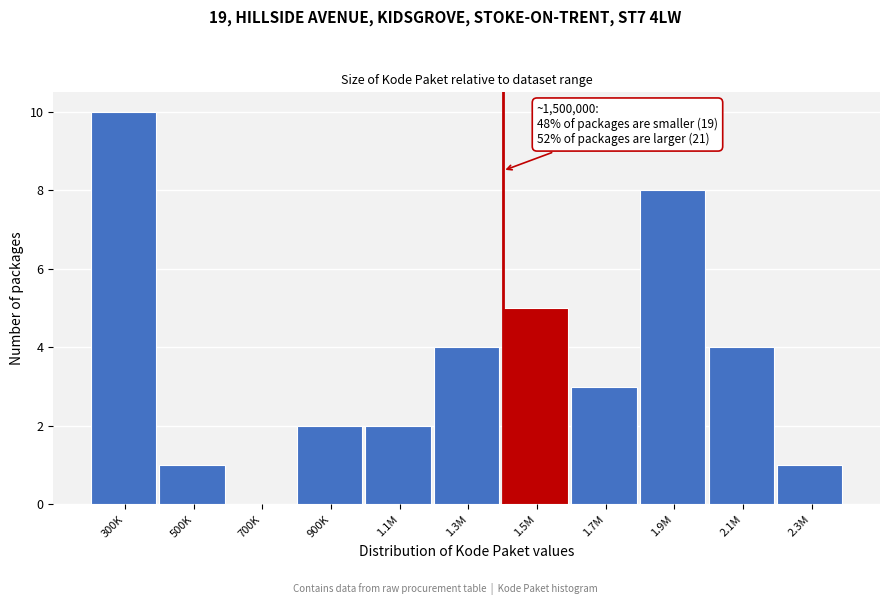

Reading left to right, extract all data points from this chart.

300K=10	500K=1	700K=0	900K=2	1.1M=2	1.3M=4	1.5M=5	1.7M=3	1.9M=8	2.1M=4	2.3M=1